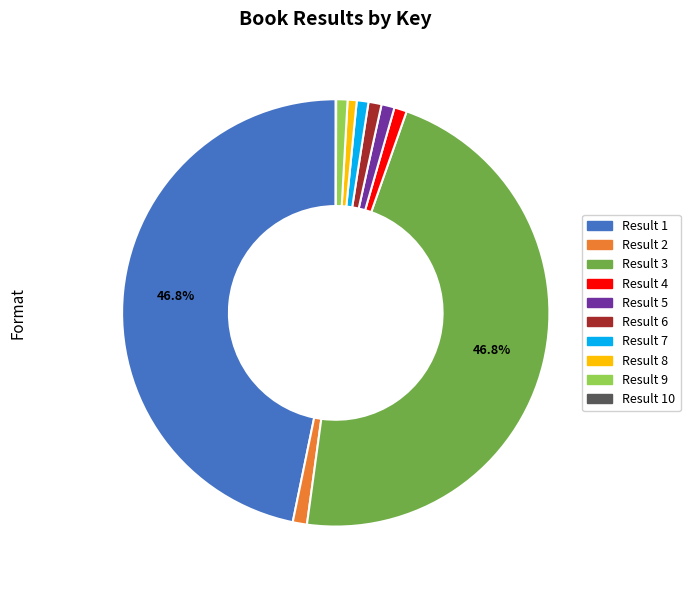

Is there any slice that represents more than half of the pie?

No